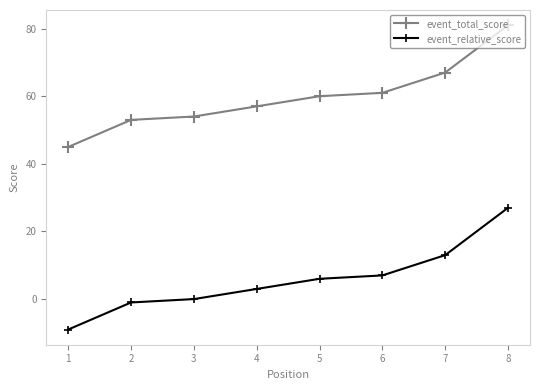

What are all the series names shown in the legend?

event_total_score, event_relative_score